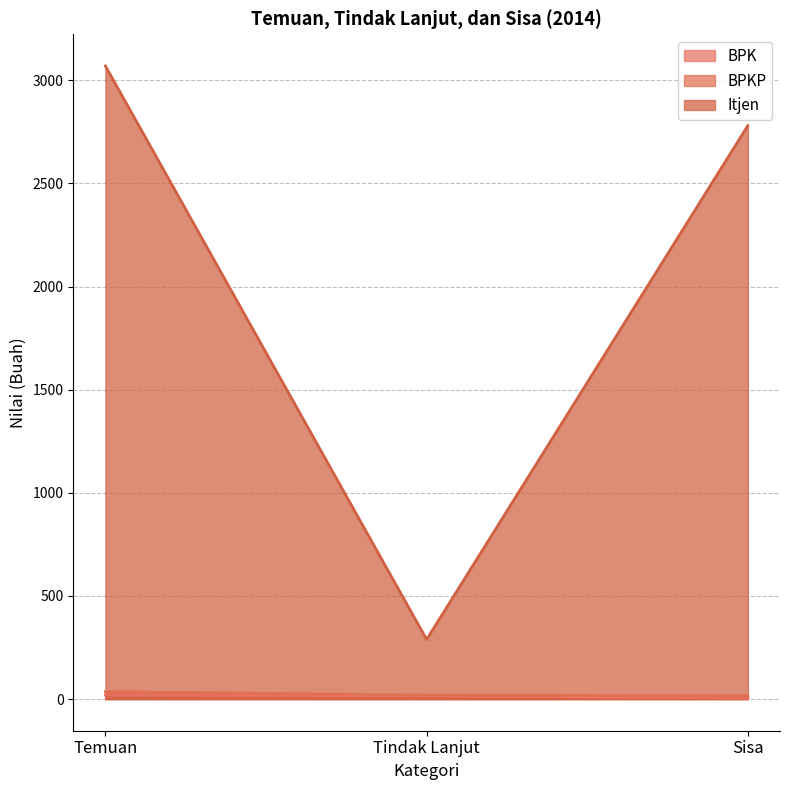

Reading left to right, list all the values displayed in this chart.

BPK: 20	15	5
BPKP: 36	19	17
Itjen: 3070	289	2781